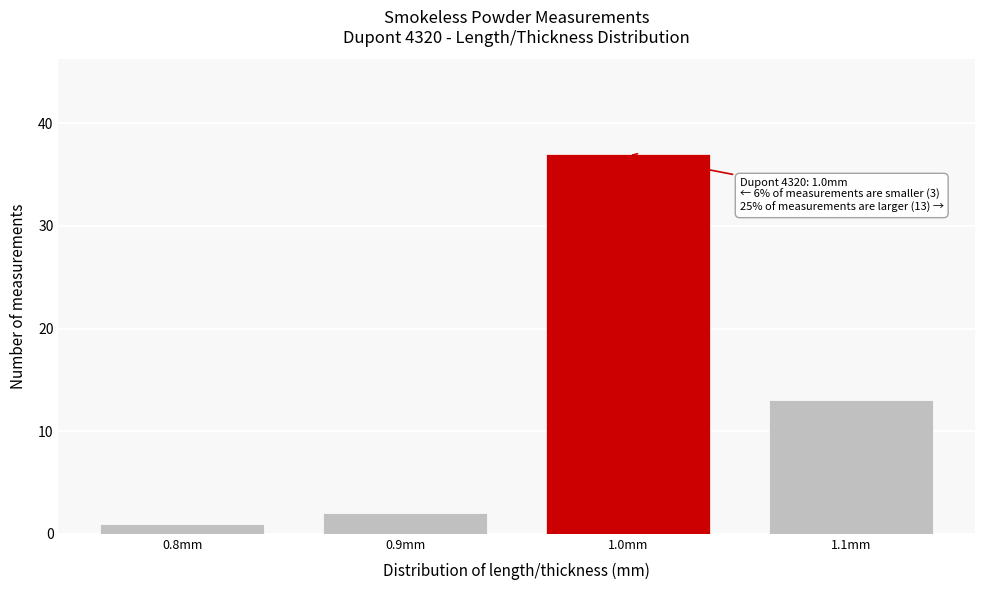

Which range on the x-axis has the tallest bar?

0.95 to 1.05